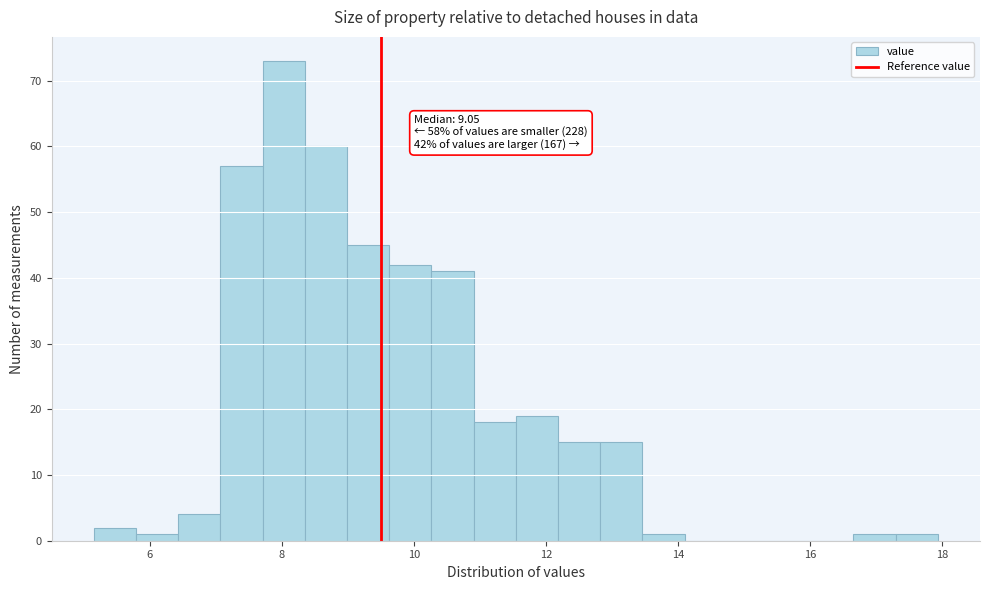

Read against the x-axis, roughly where is the centre of the tallest bar?

8.0